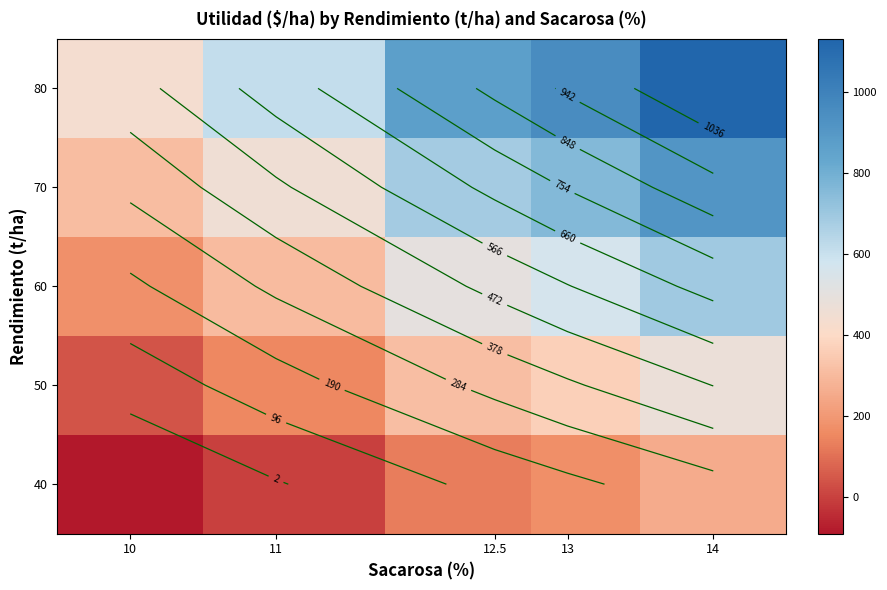

Which label corresponds to the largest value in the chart?

14